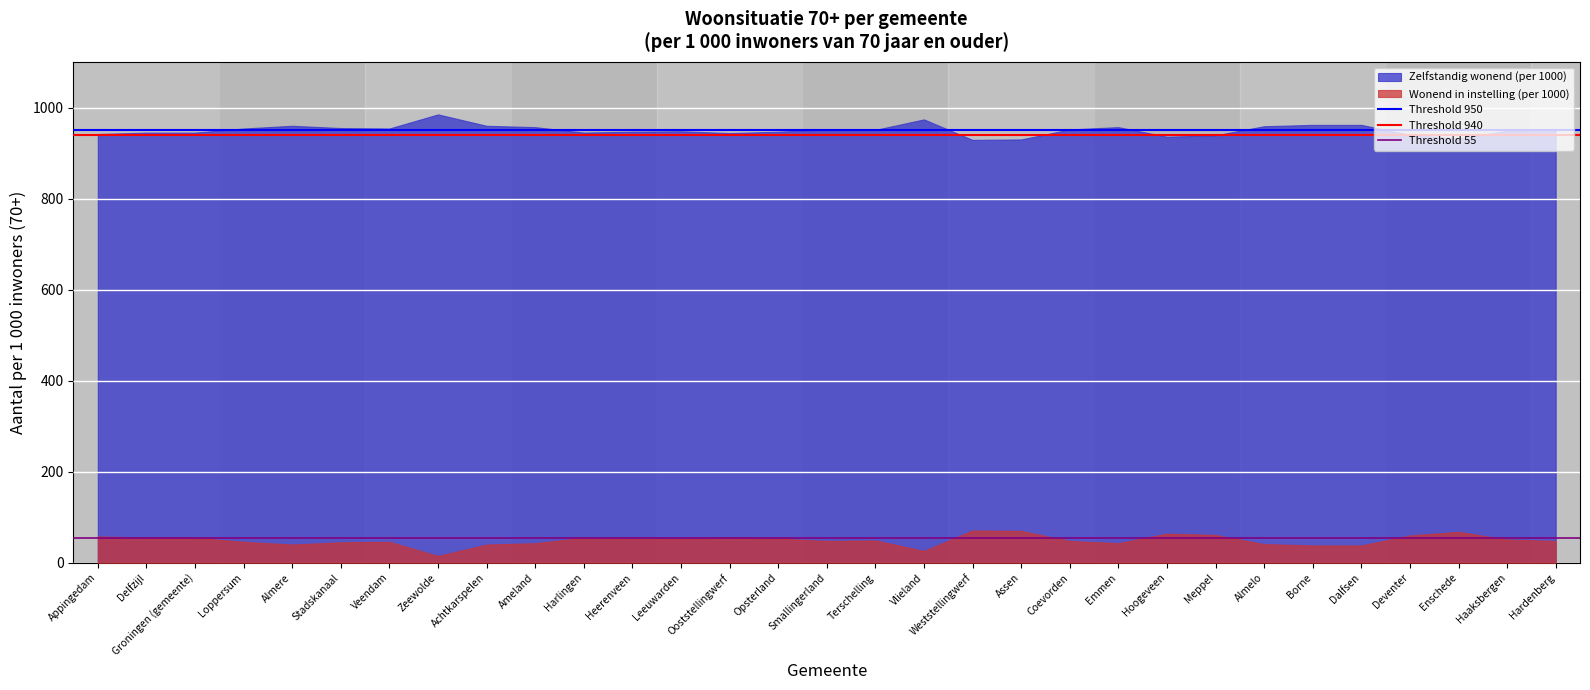

True or false: Zelfstandig wonend (per 1000) and Wonend in instelling (per 1000) cross at least once.

False